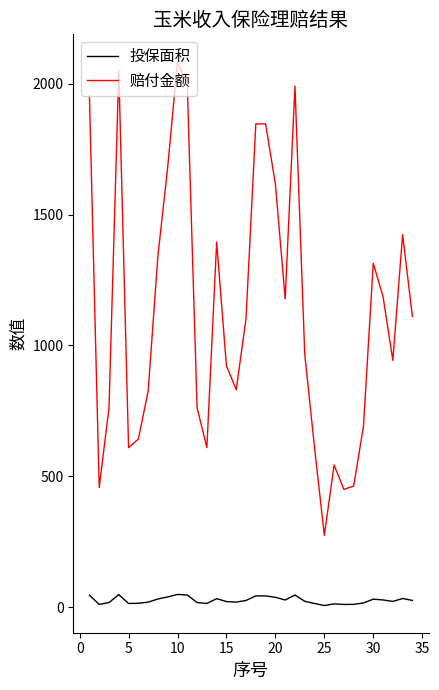

What is the highest value of the 赔付金额 series?

2085.0